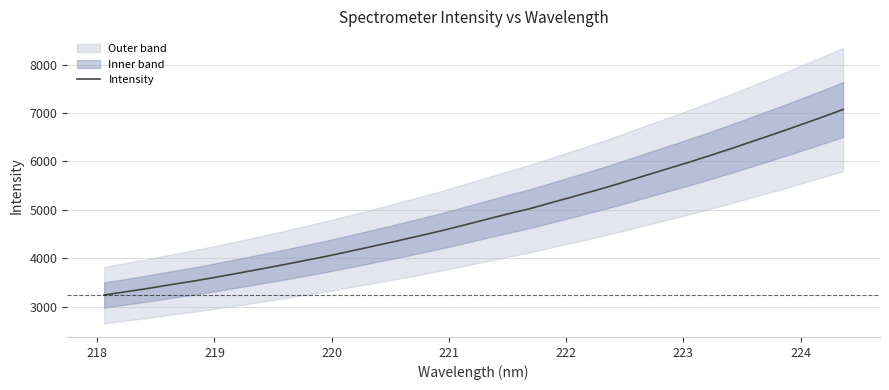

What is the minimum value for Intensity?

3239.2